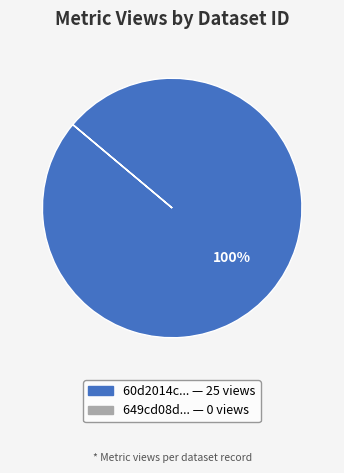

Is there a majority slice in this chart?

Yes